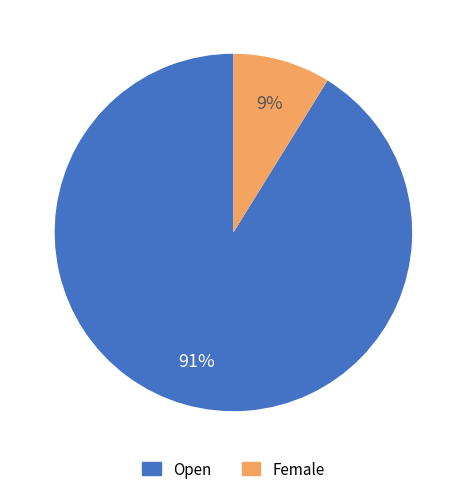

Rank the categories by value from highest to lowest.

Open, Female